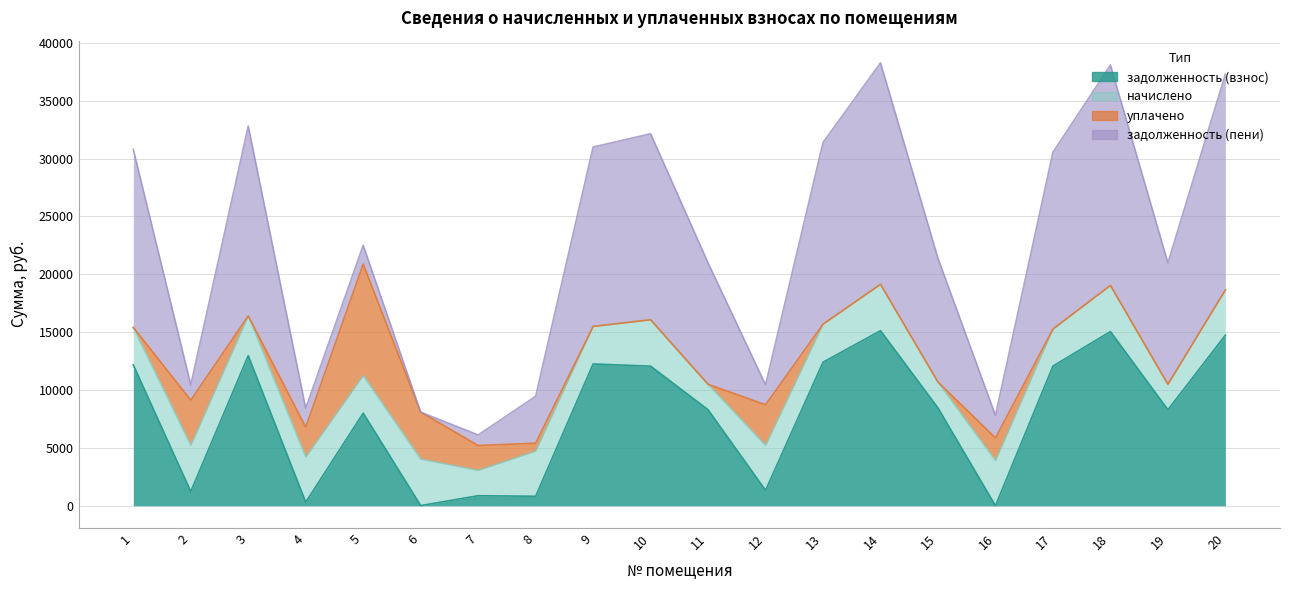

Which category has the lowest value across all series?

16